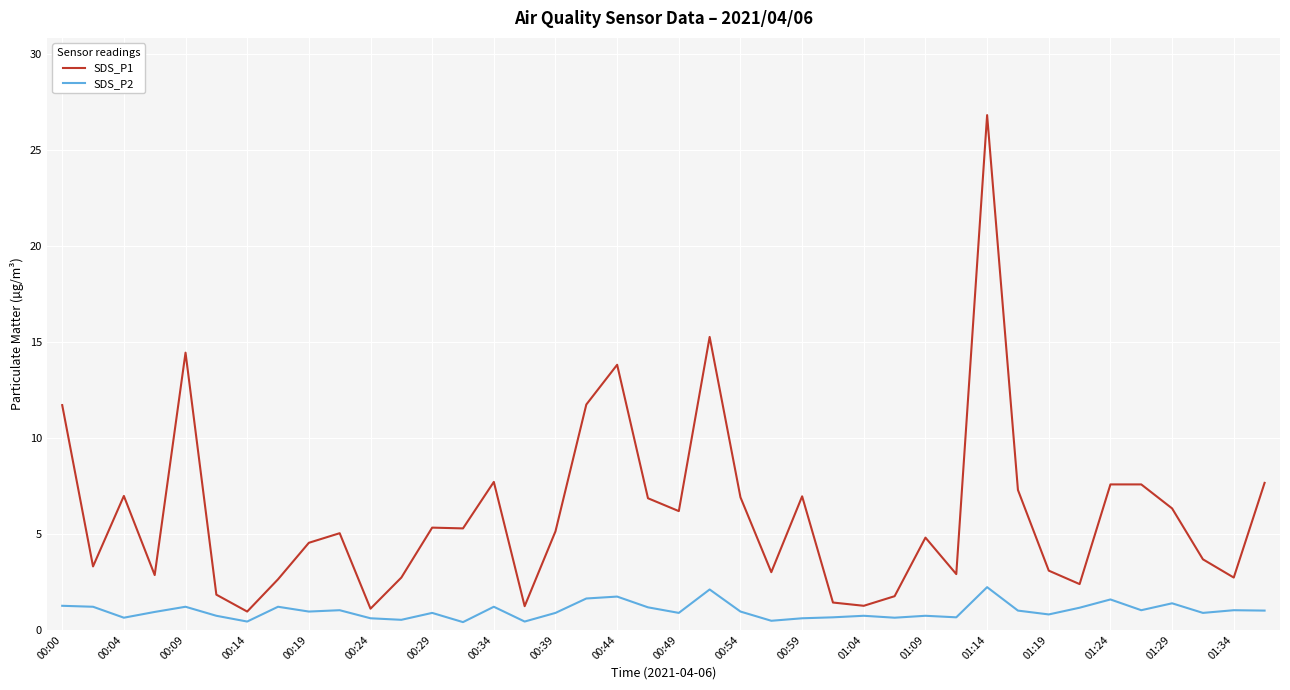

Which series has the largest range (max minus min)?

SDS_P1